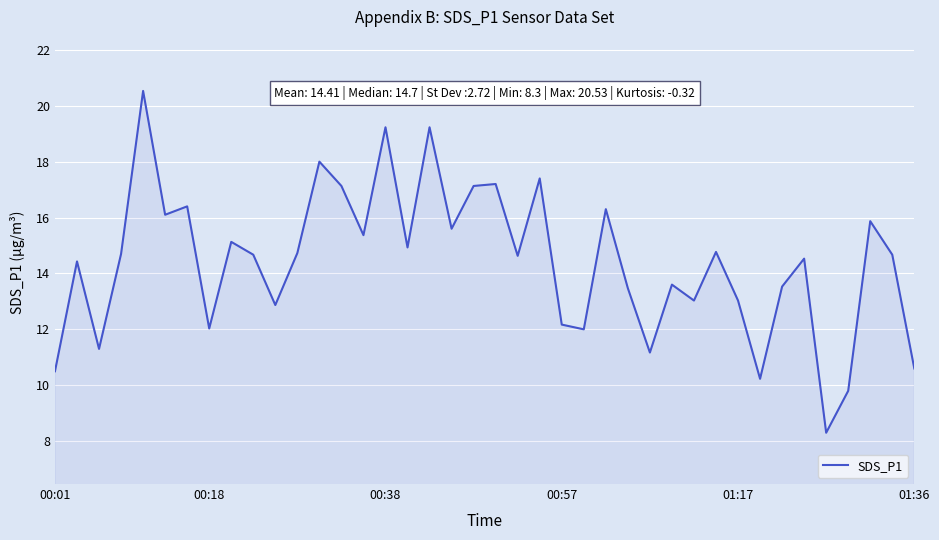

What is the difference between the maximum and minimum values?

12.2